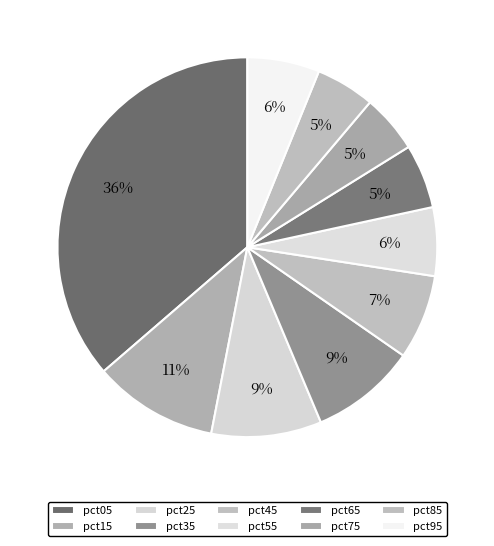

To the nearest percent, what portion does pct55 represent?

6%